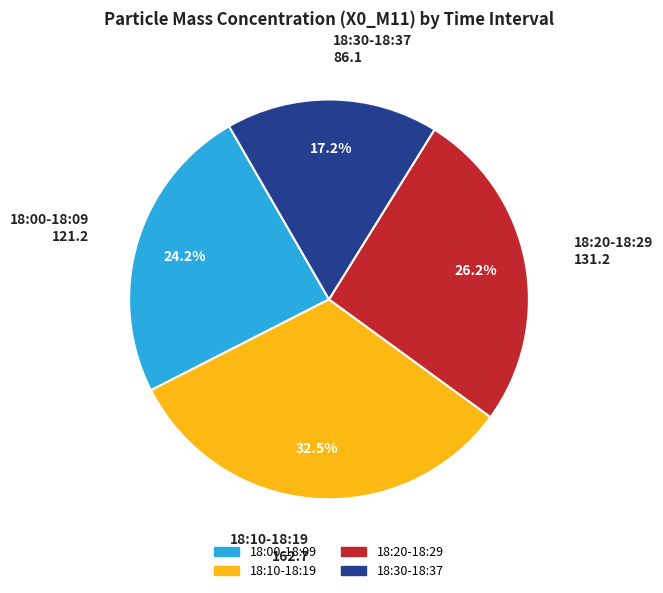

Rank the categories by value from lowest to highest.

18:30-18:37, 18:00-18:09, 18:20-18:29, 18:10-18:19